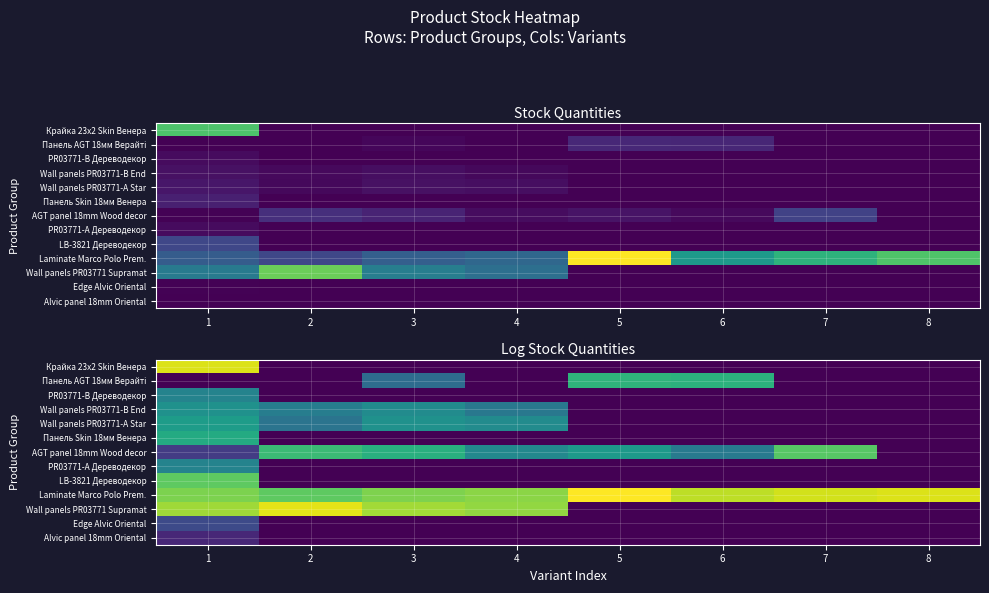

Which series has the largest total across all categories?

Laminate Marco Polo Prem.